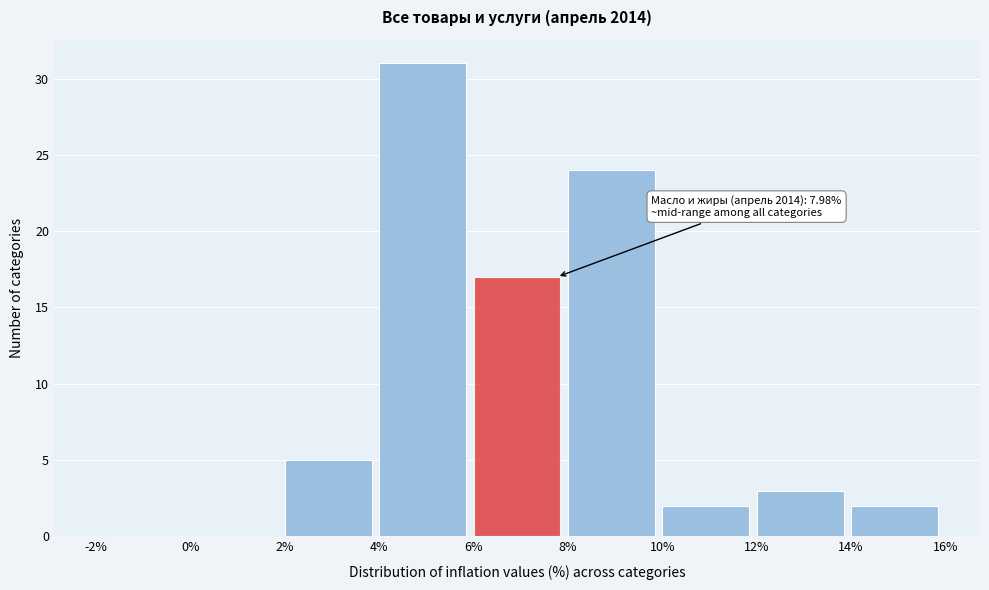

Over which range of the x-axis is the bar tallest?

4% to 6%